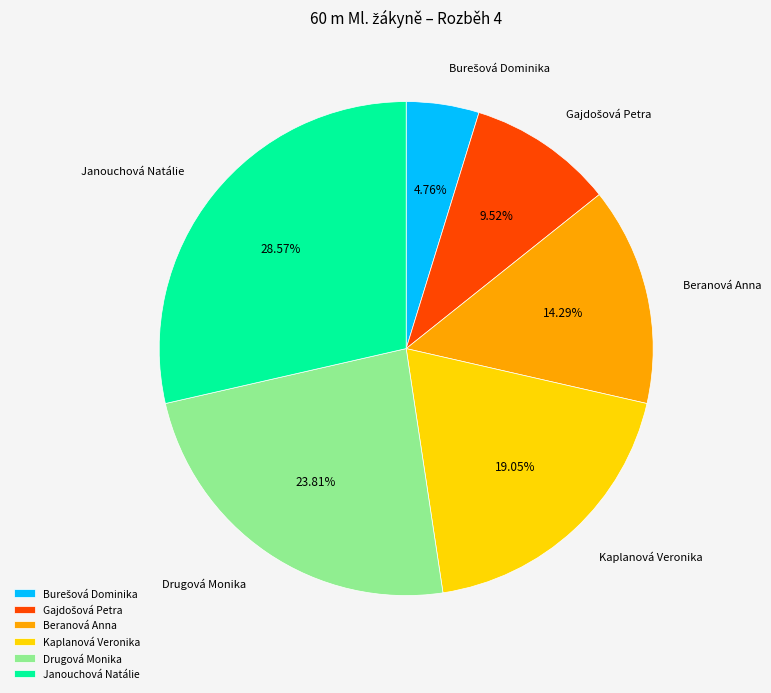

What is the ratio of the value at Janouchová Natálie to the value at Kaplanová Veronika?

1.5